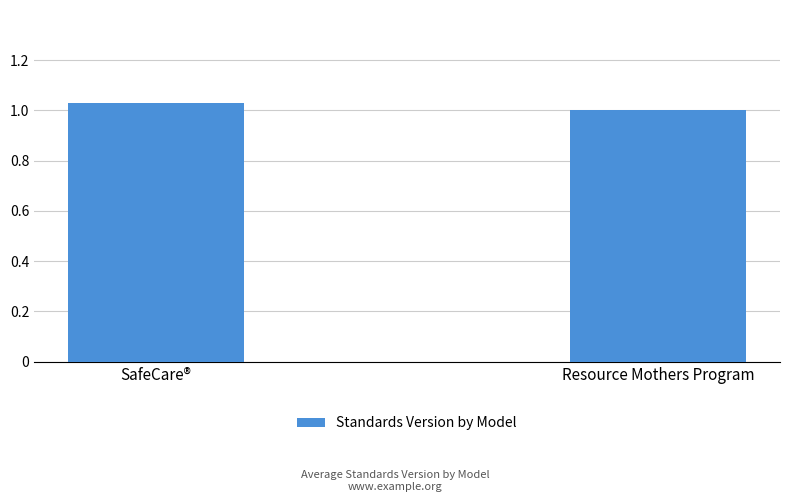

What position from the left is SafeCare®?

1